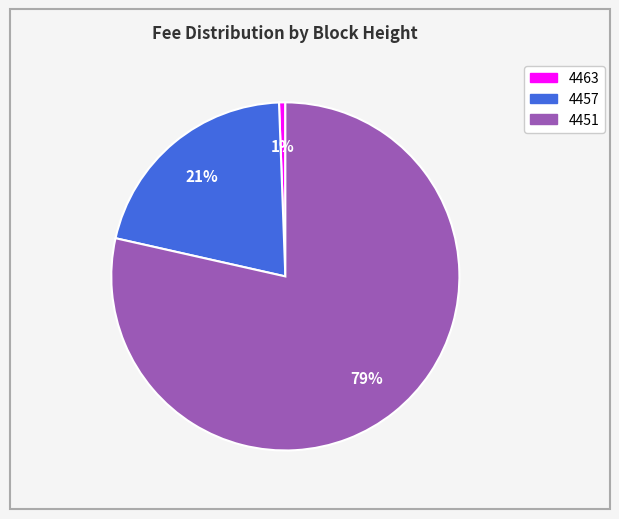

Do 4451 and 4457 together represent more than half of the pie?

Yes